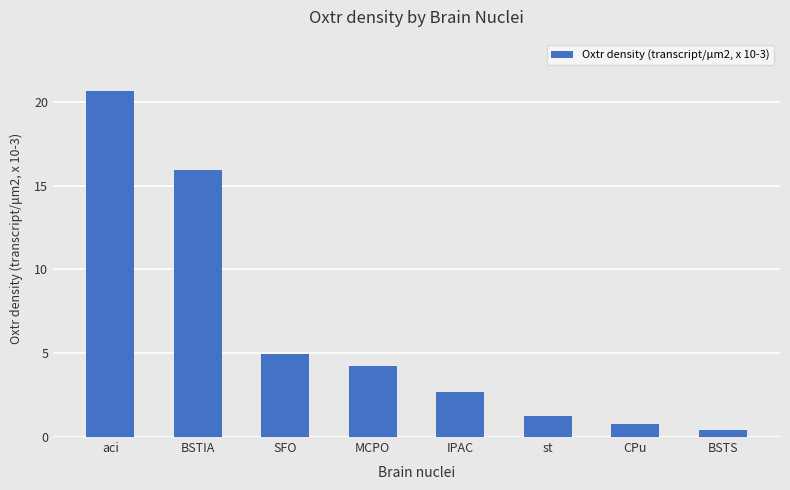

Which label corresponds to the largest value in the chart?

aci